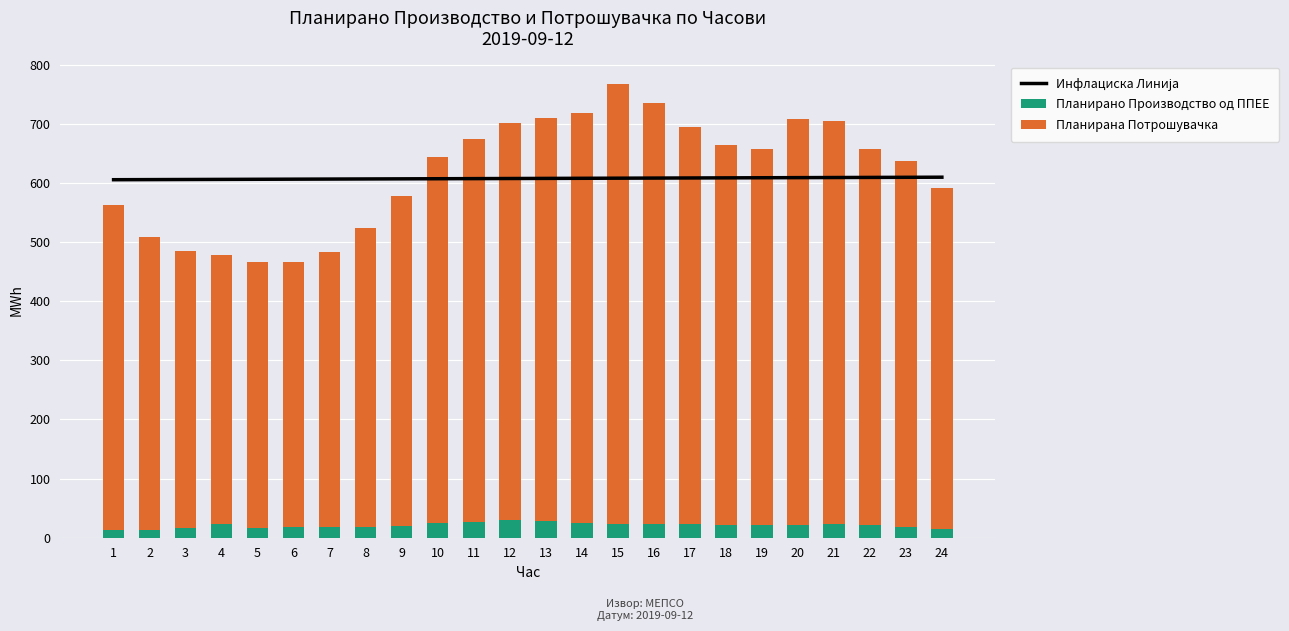

Read the Планирана Потрошувачка value at 19.

636.8